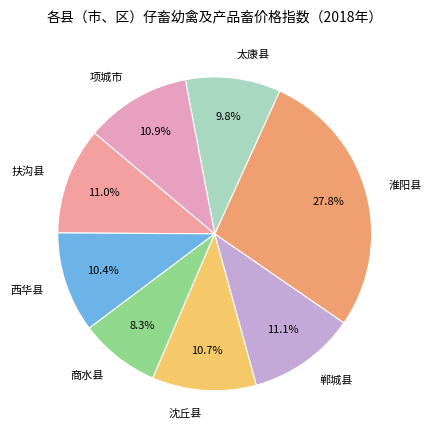

What portion of the pie excludes 沈丘县?

89.3%